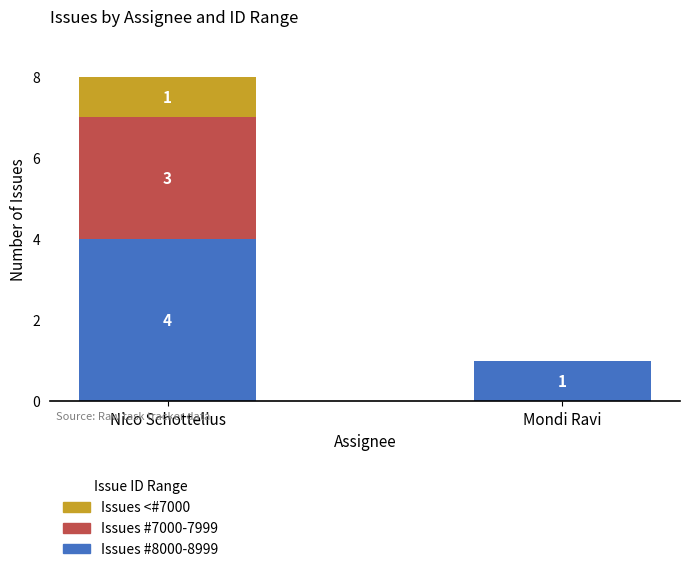

Are the bars grouped side by side (vs. stacked)?

No